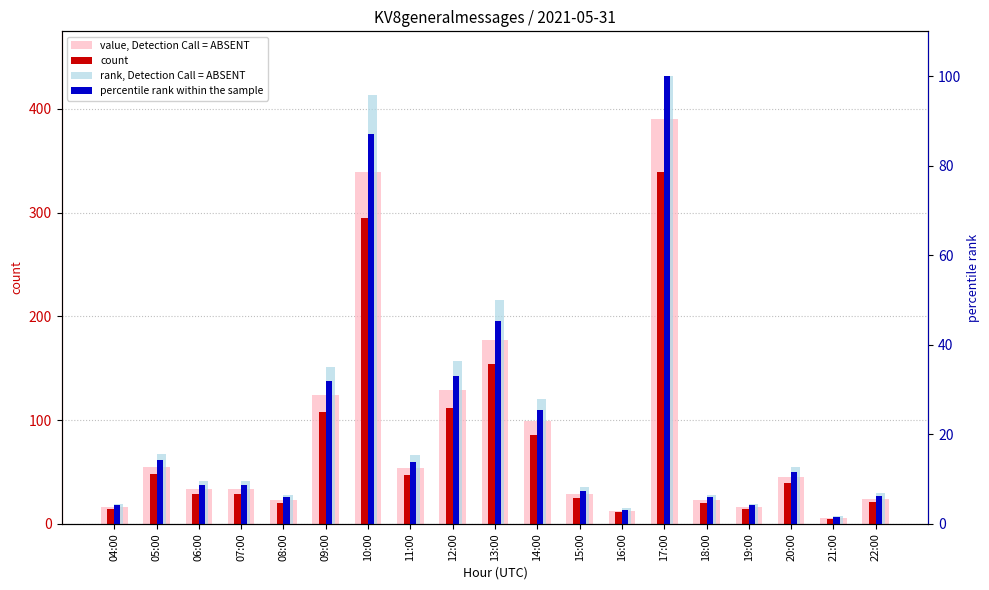

At which label does rank, Detection Call = ABSENT reach its peak?

17:00